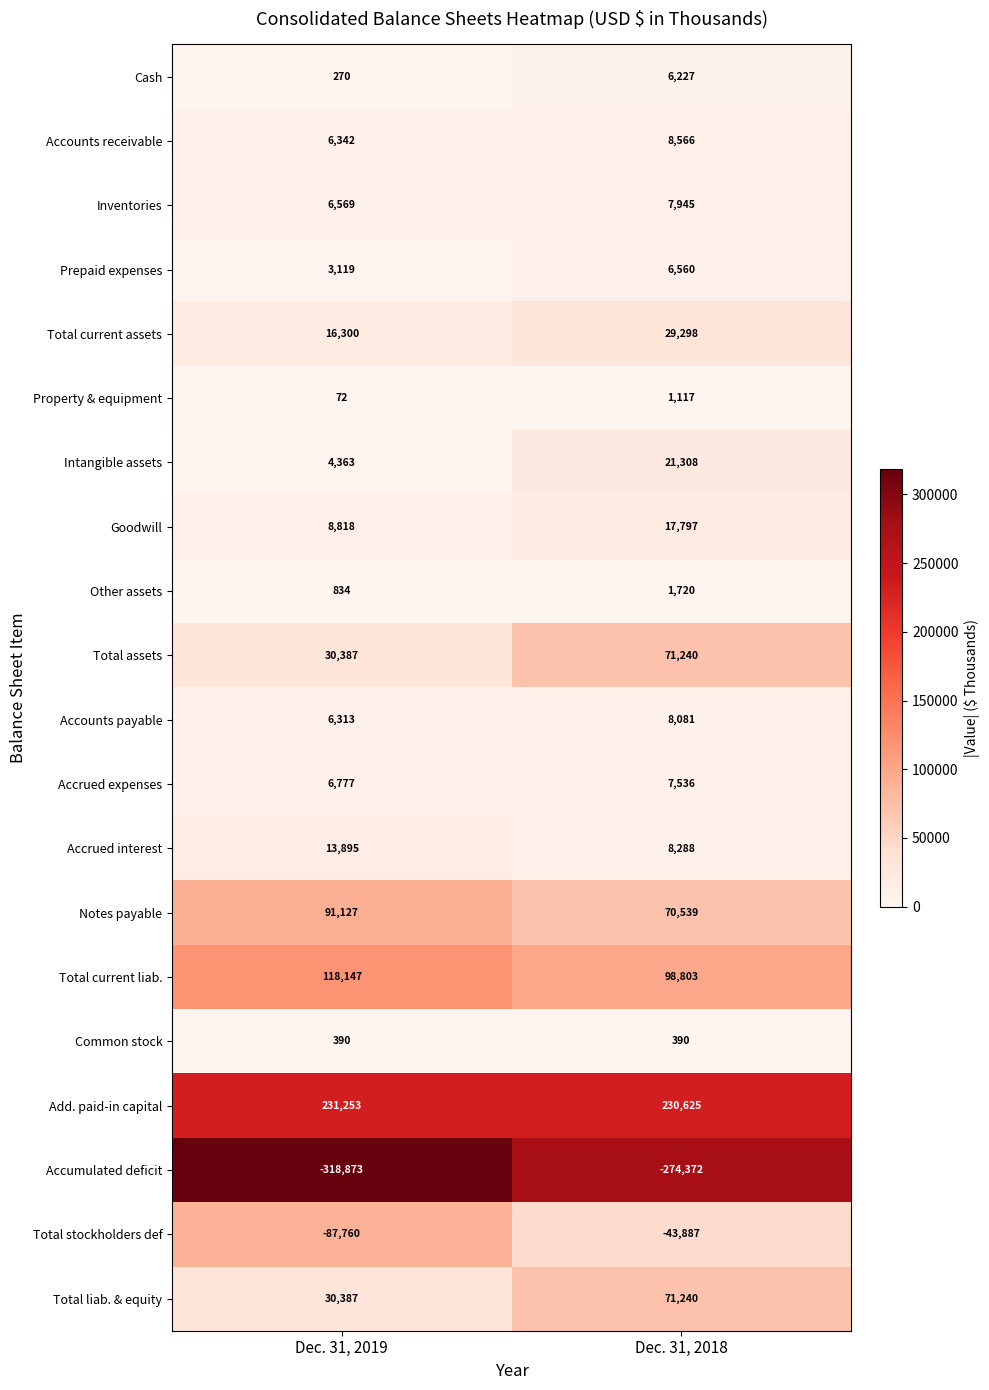

What is the total value across all series at Dec. 31, 2019?

168730